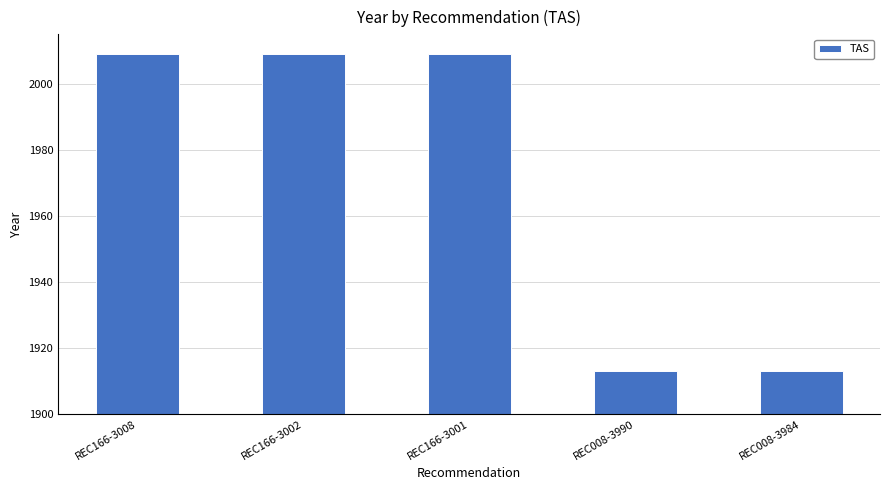

How many data points are less than 2009?

2